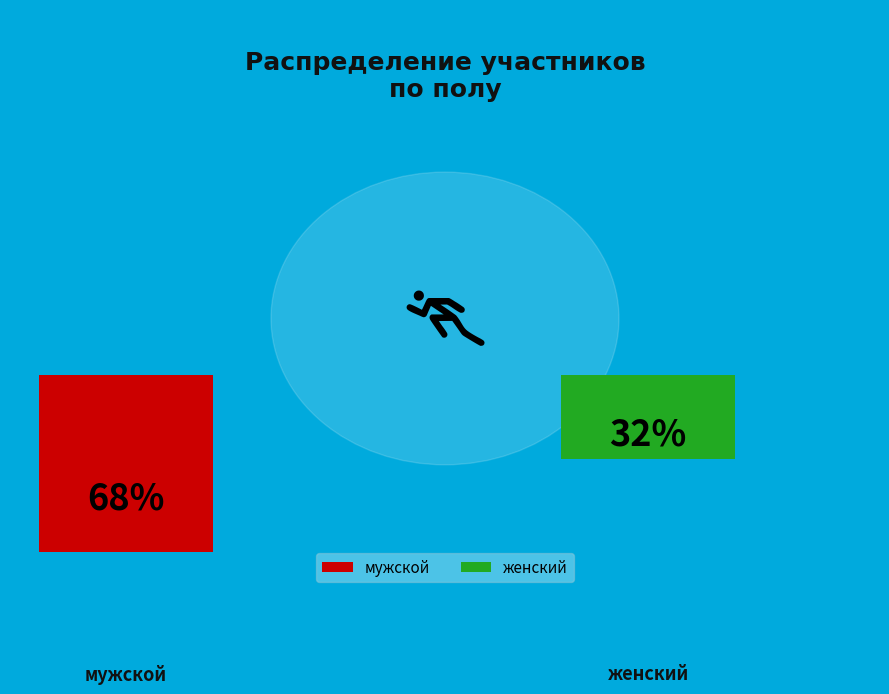

Which has a higher value, женский or мужской?

мужской